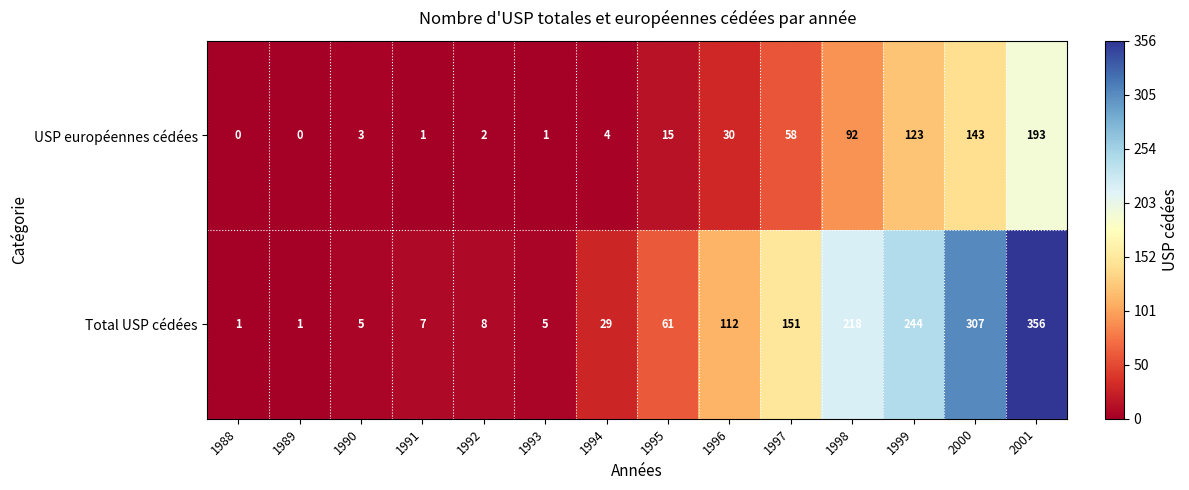

At which category is the sum across all series the highest?

2001